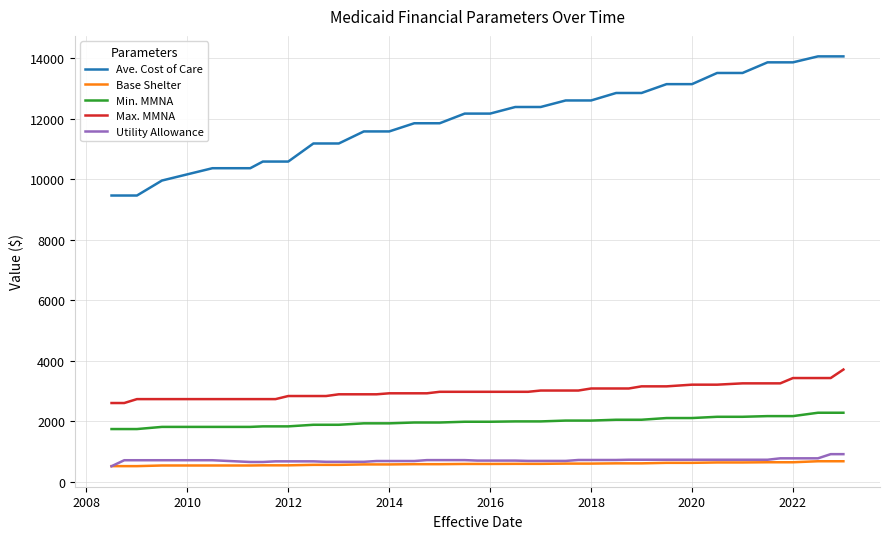

Is this an area chart (filled region under the line)?

No